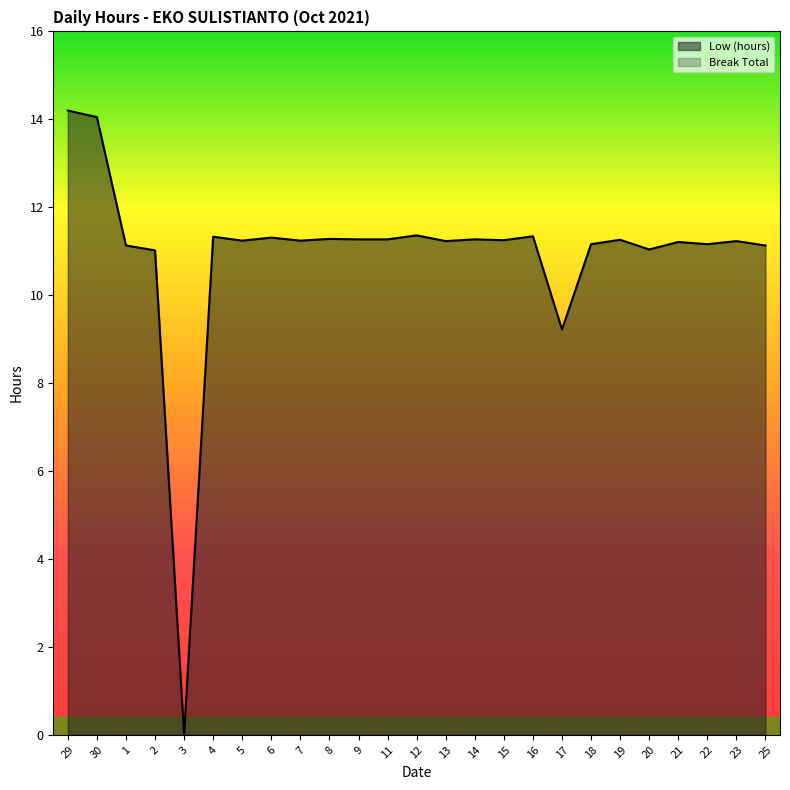

Rank the series at 17 from highest to lowest value.

Low (hours), Break Total